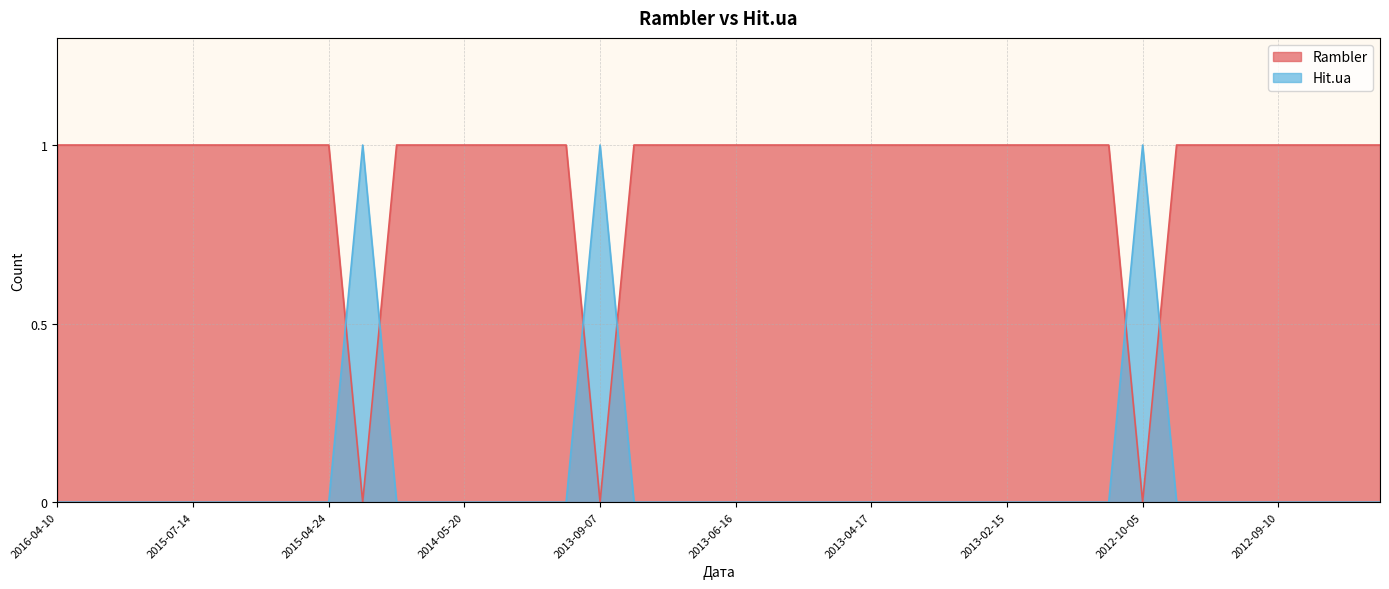

Rank the series at 2014-05-14 from lowest to highest value.

Hit.ua, Rambler